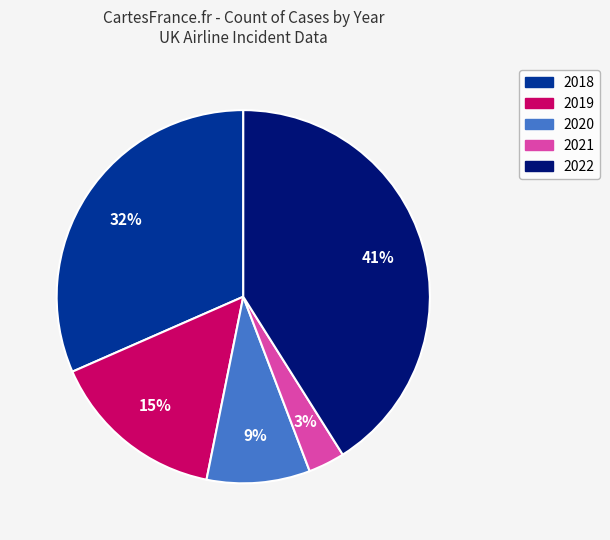

Approximately how many times larger is the value at 2019 compared to 2022?

0.4